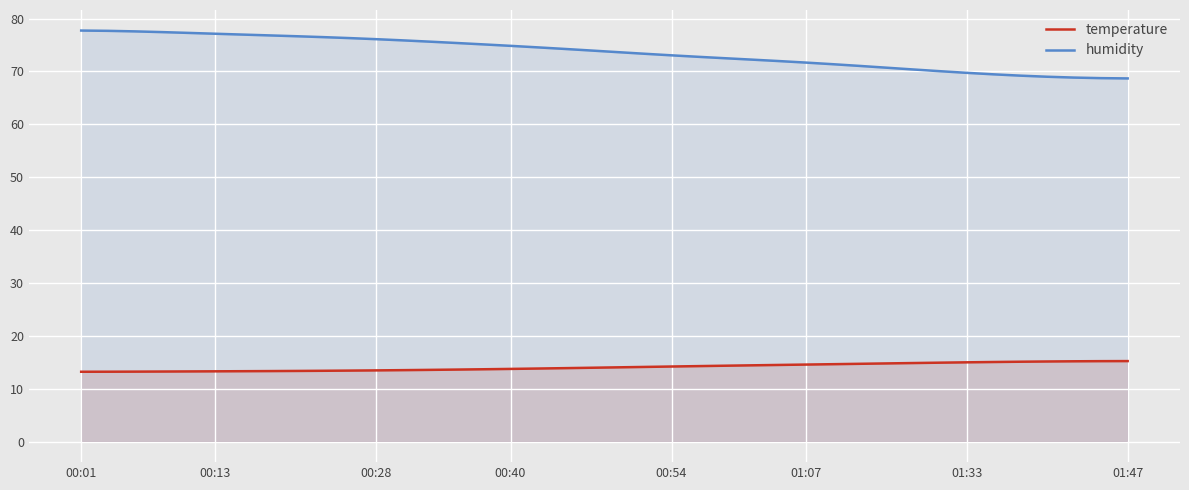

What is the lowest value of the temperature series?

13.2